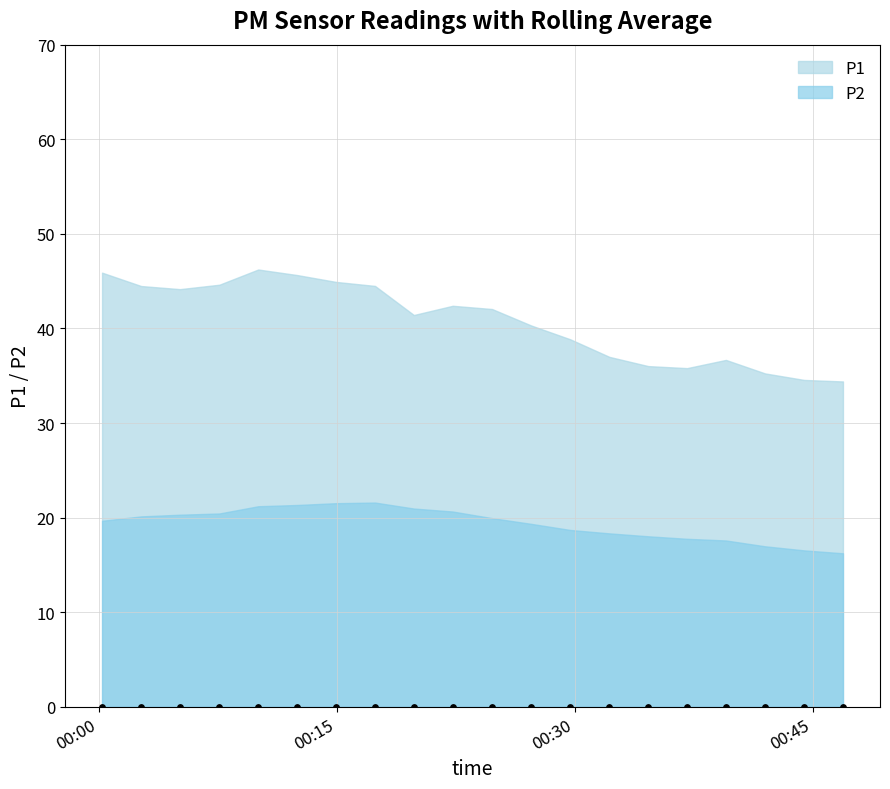

What are all the series names shown in the legend?

P1, P2